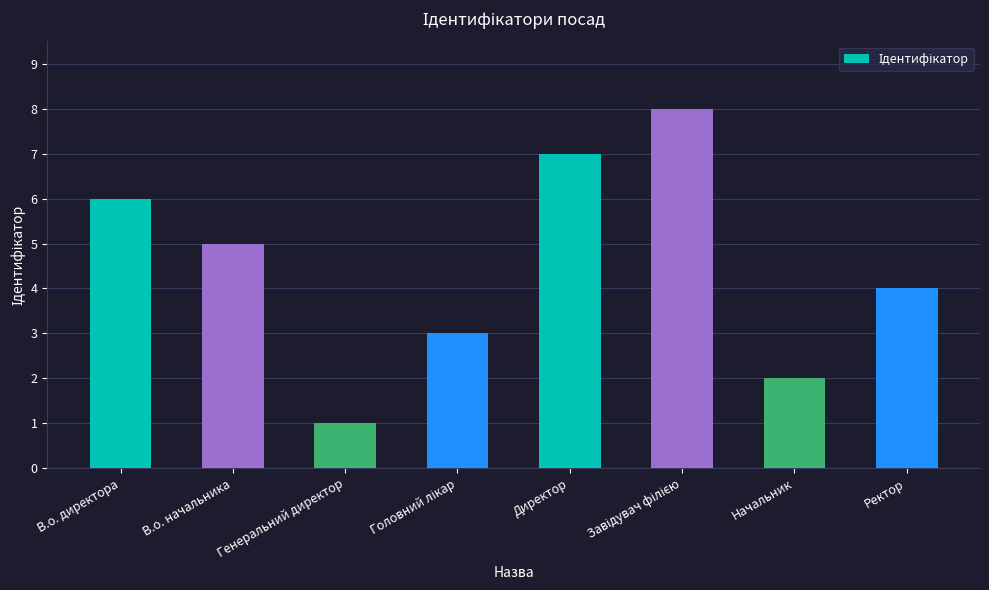

Which label corresponds to the smallest value in the chart?

Генеральний директор